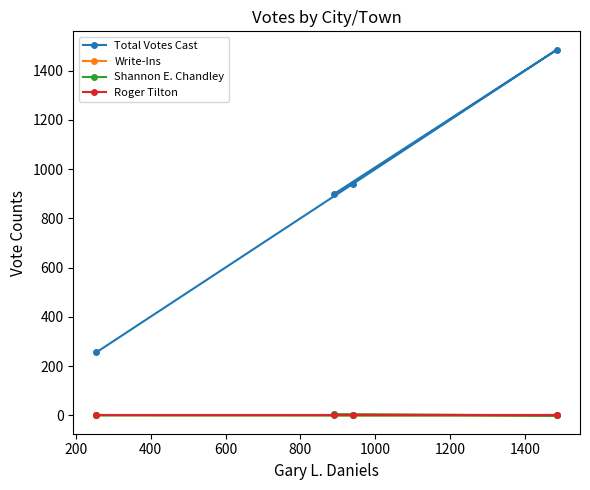

Which series has the largest total across all categories?

Total Votes Cast